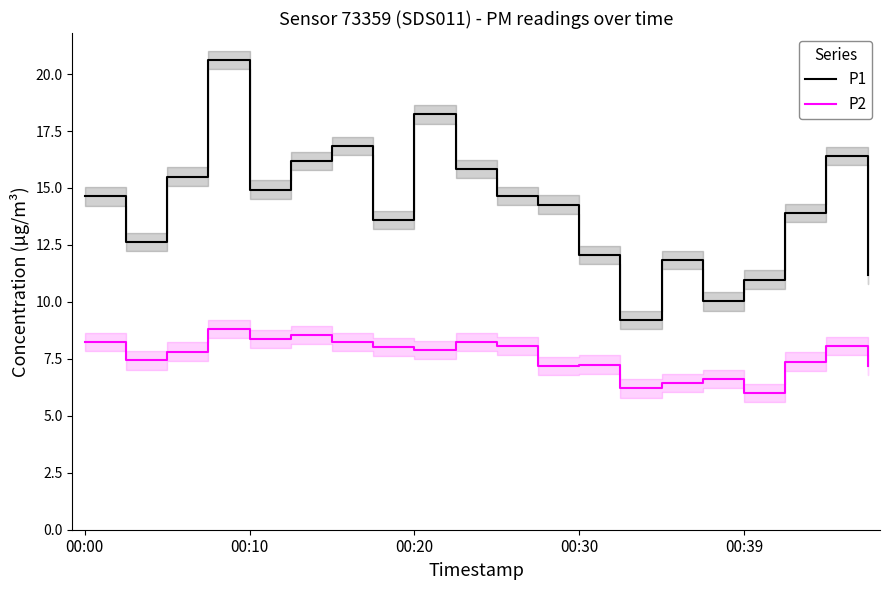

The P2 series shows 4.7 at 00:30. True or false?

False